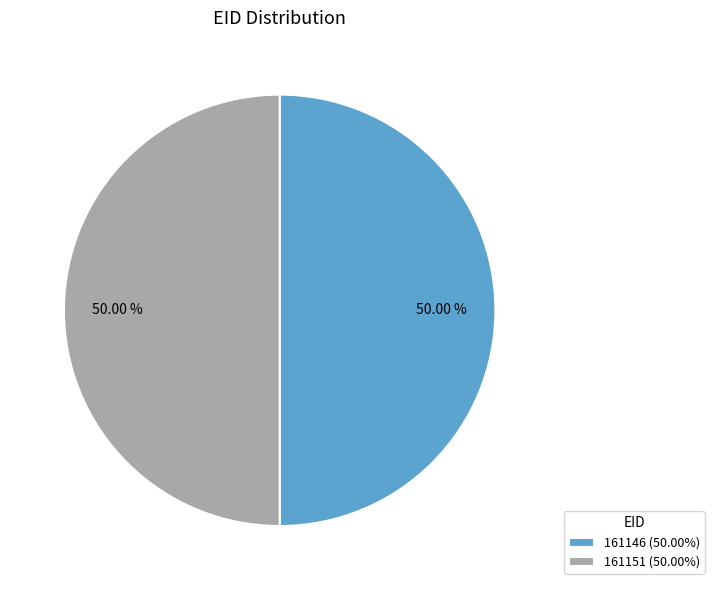

Combined, what portion of the pie is 161146 and 161151?

100.0%